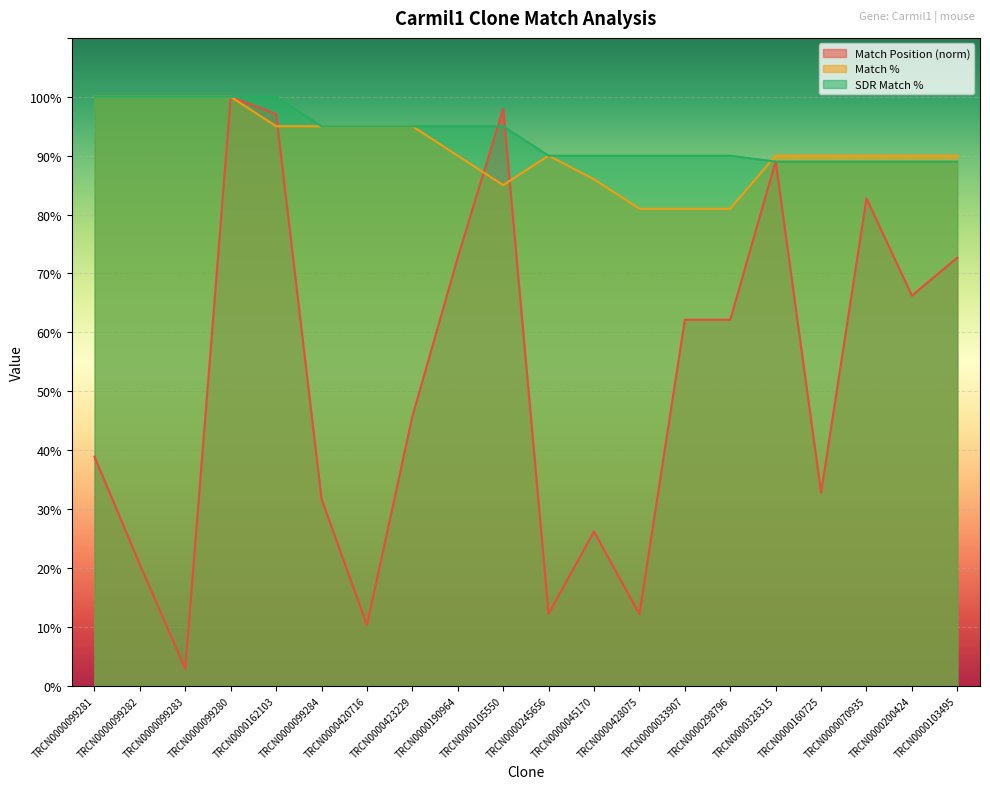

True or false: SDR Match % has more than 2 points higher than both neighbors.

False